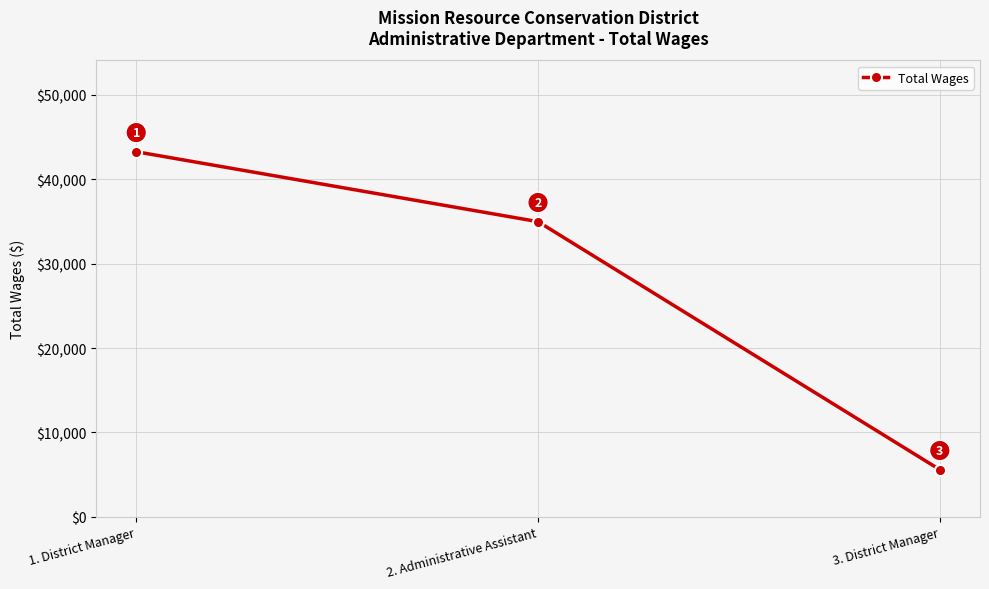

How many lines are shown in the chart?

1